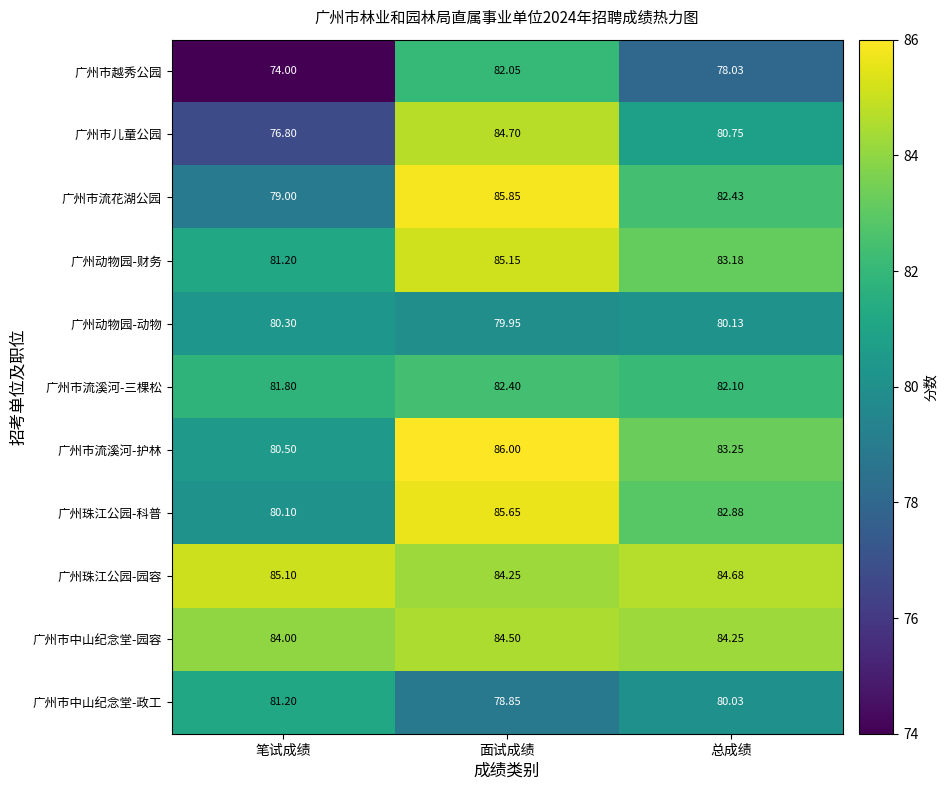

Between 笔试成绩 and 面试成绩, which series saw the biggest shift?

广州市越秀公园